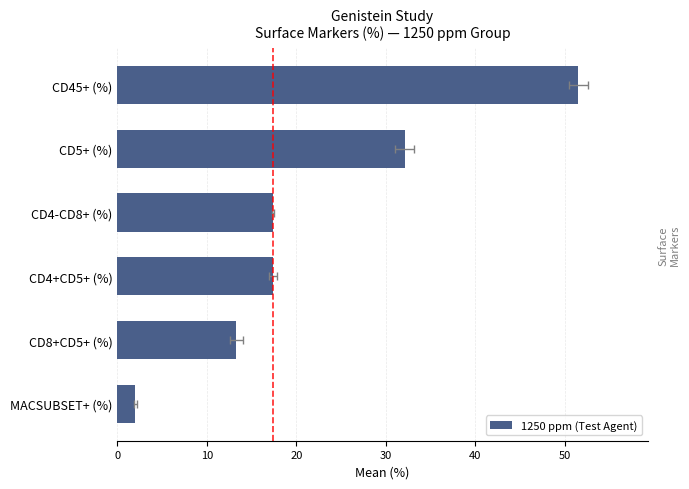

How many data points are less than 17?

2